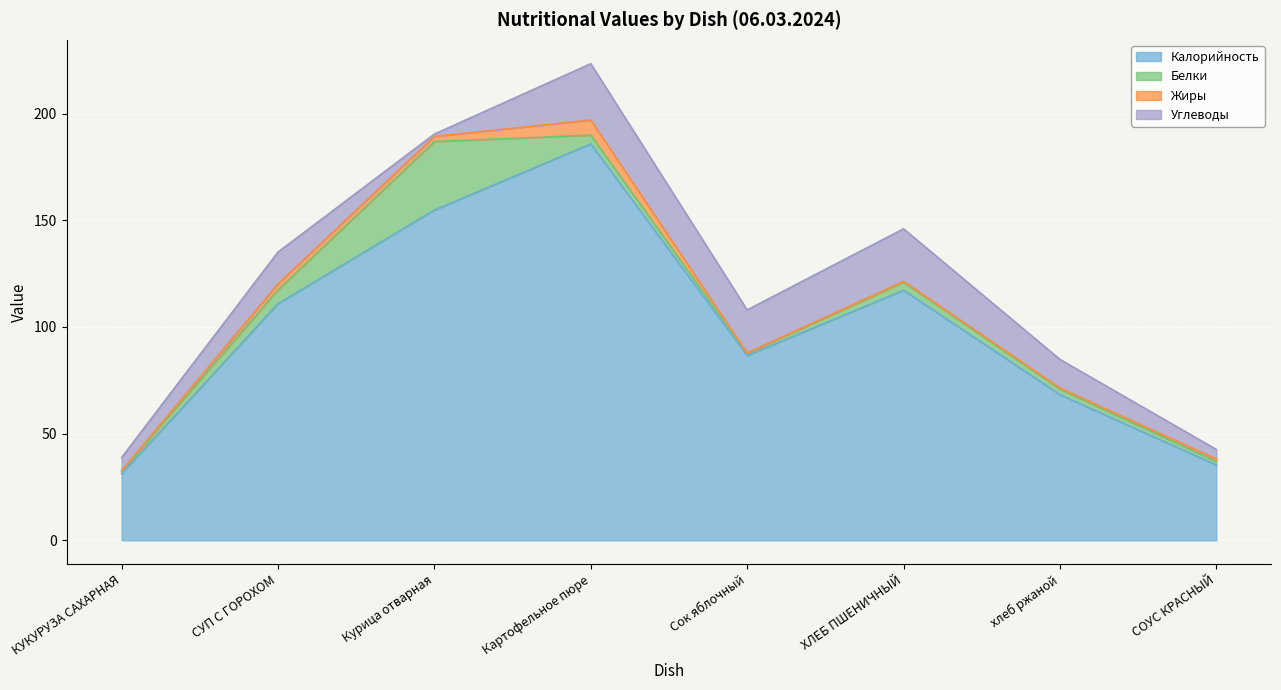

True or false: Углеводы and Жиры cross at least once.

True